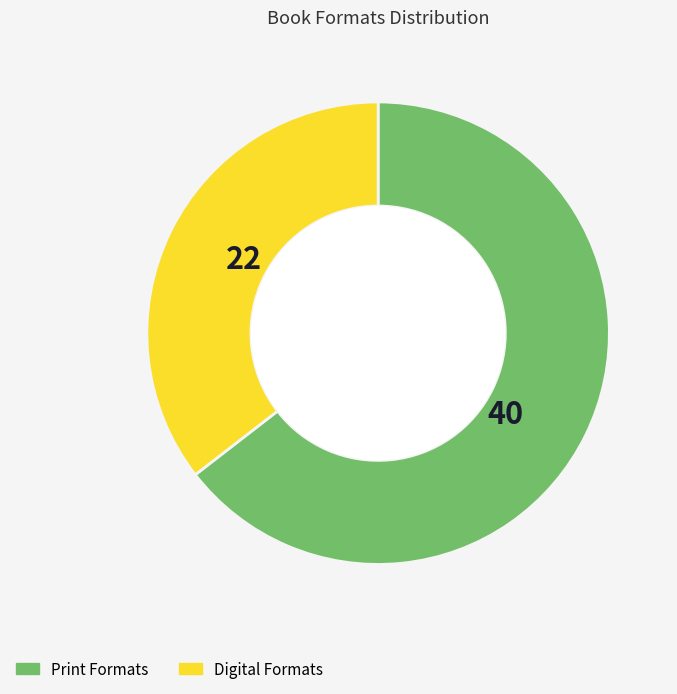

Count the number of slices in the pie.

2